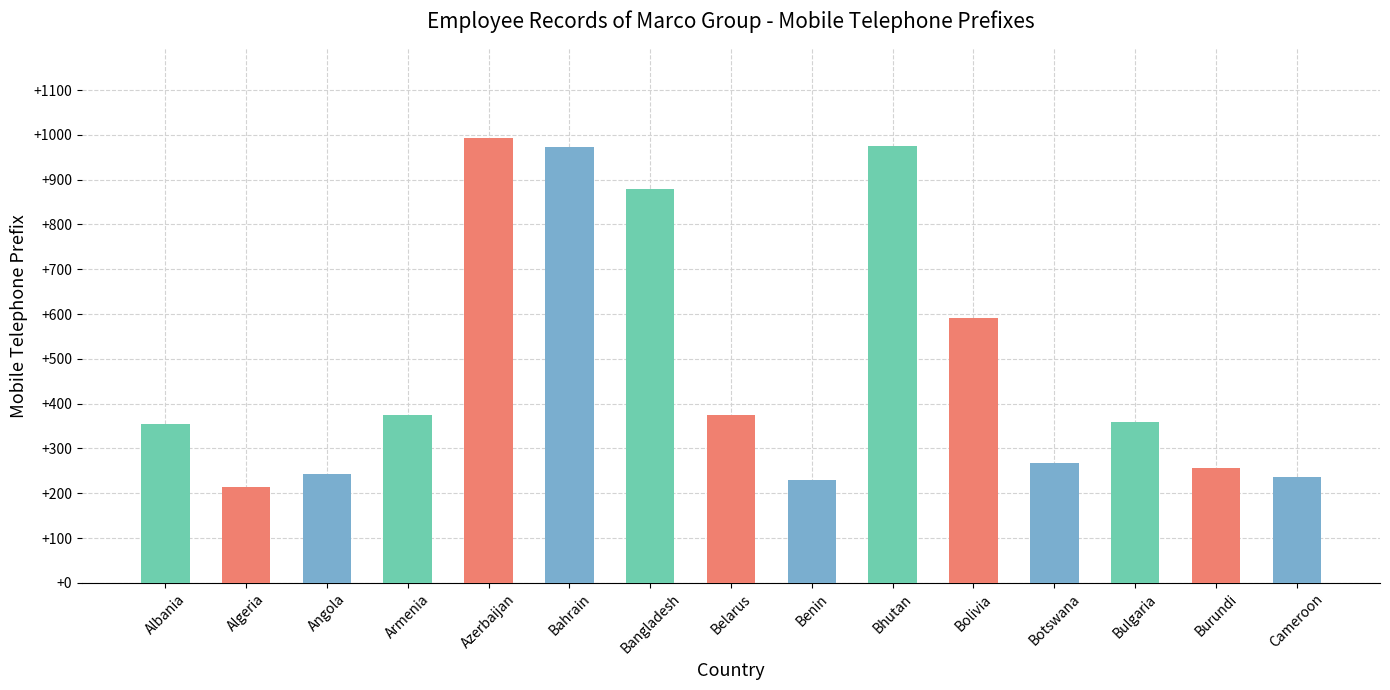

What is the label of the 7th bar from the left?

Bangladesh